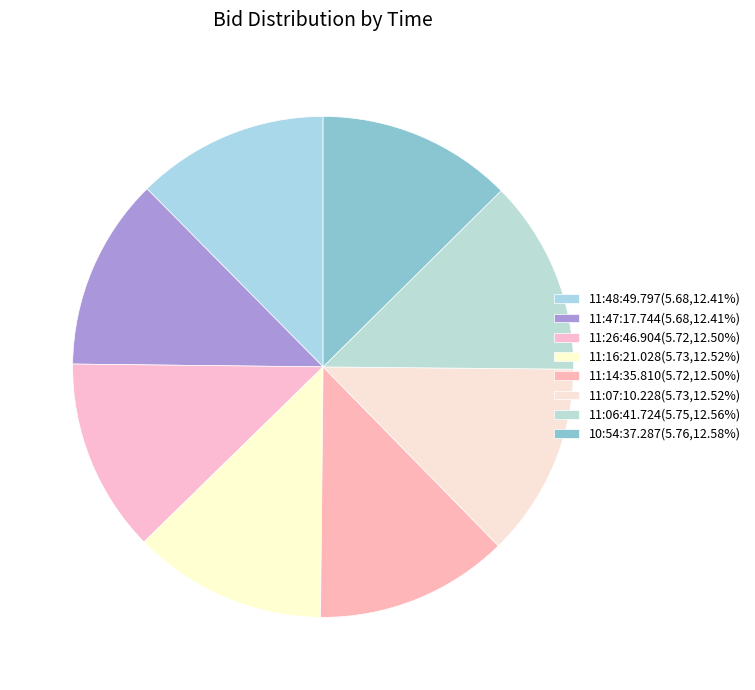

Count the number of slices in the pie.

8